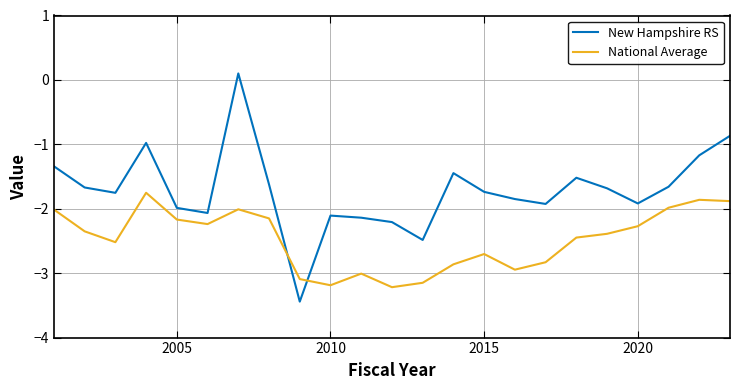

What is the sum of all New Hampshire RS values?

-39.5